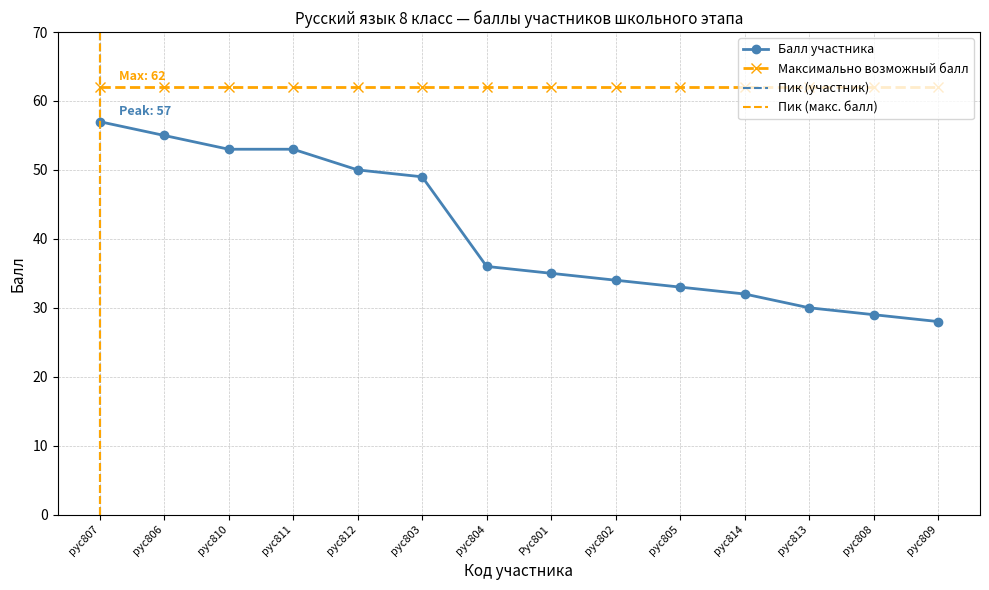

What is the difference between the values at рус811 and Рус801?

18